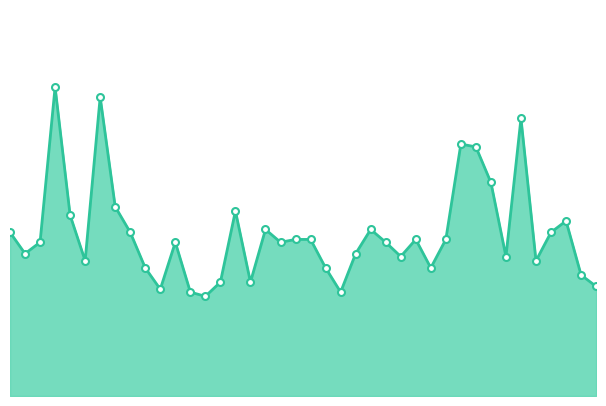

Does the chart display data point markers on the line(s)?

No